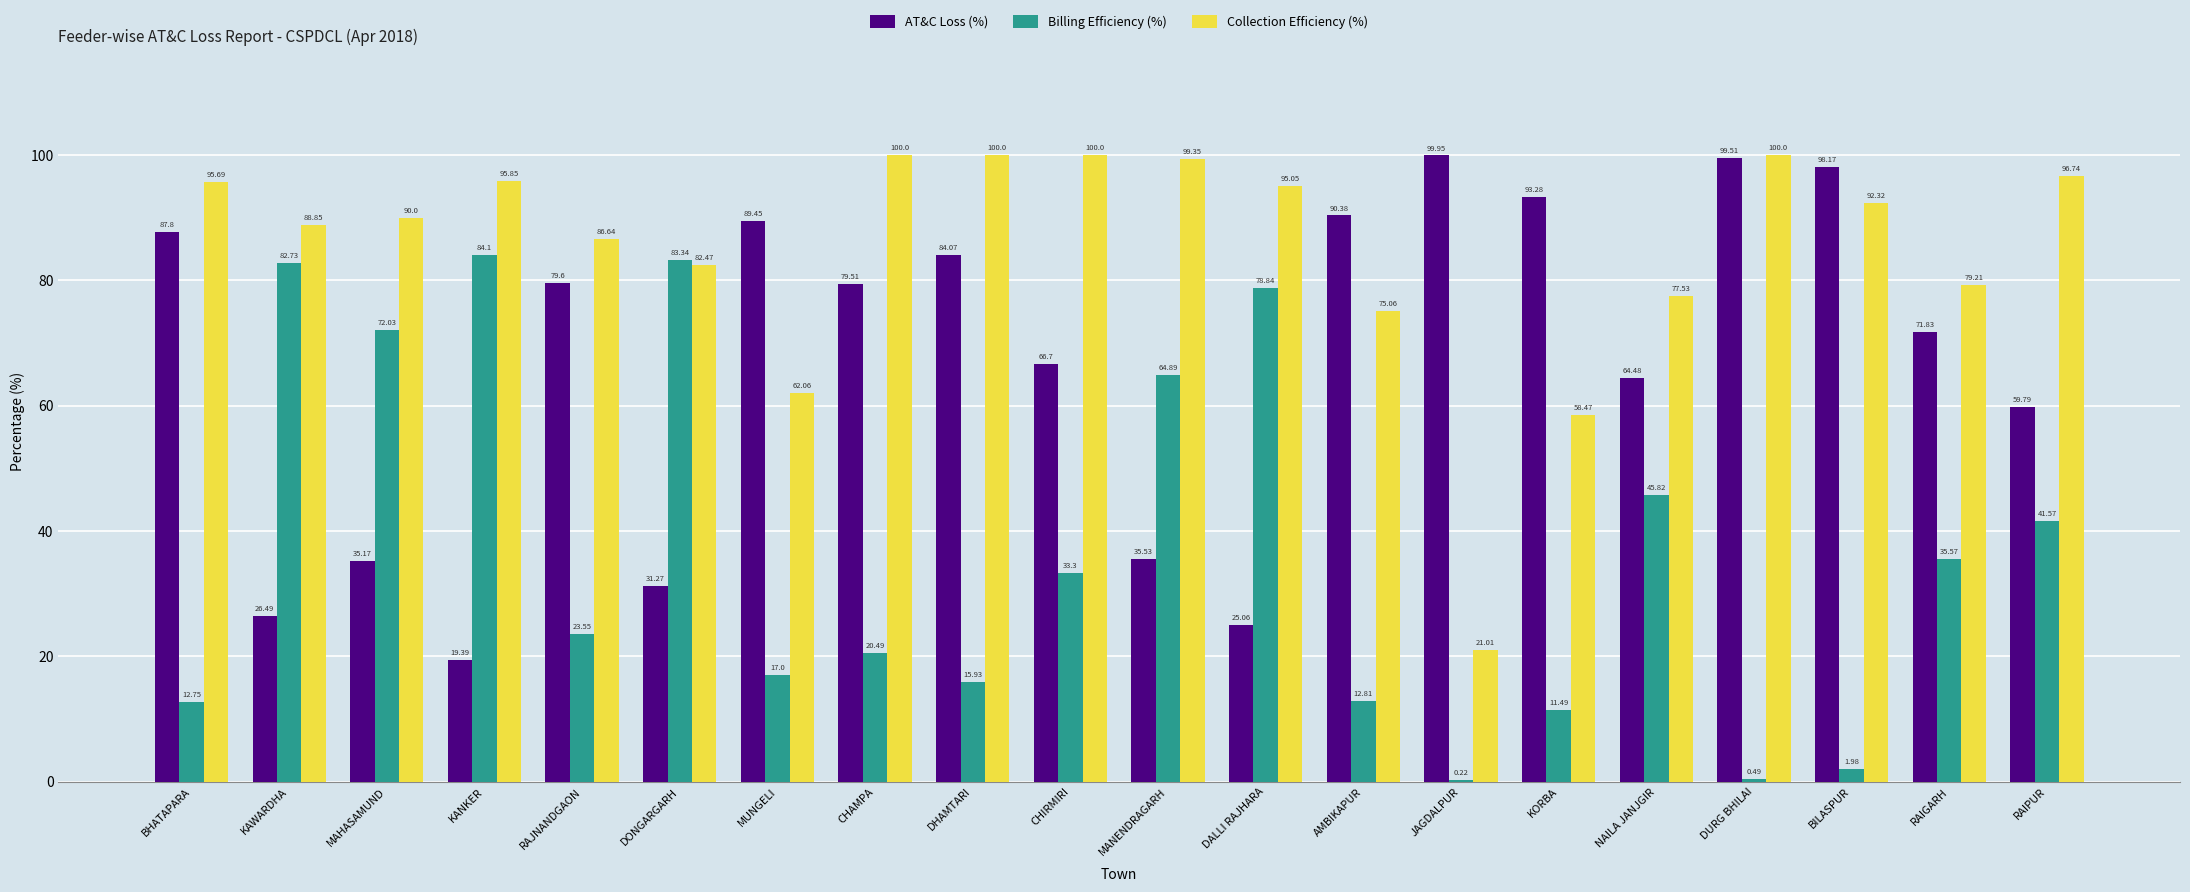

What is the sum of the Billing Efficiency (%) values at DALLI RAJHARA and DONGARGARH?

162.2